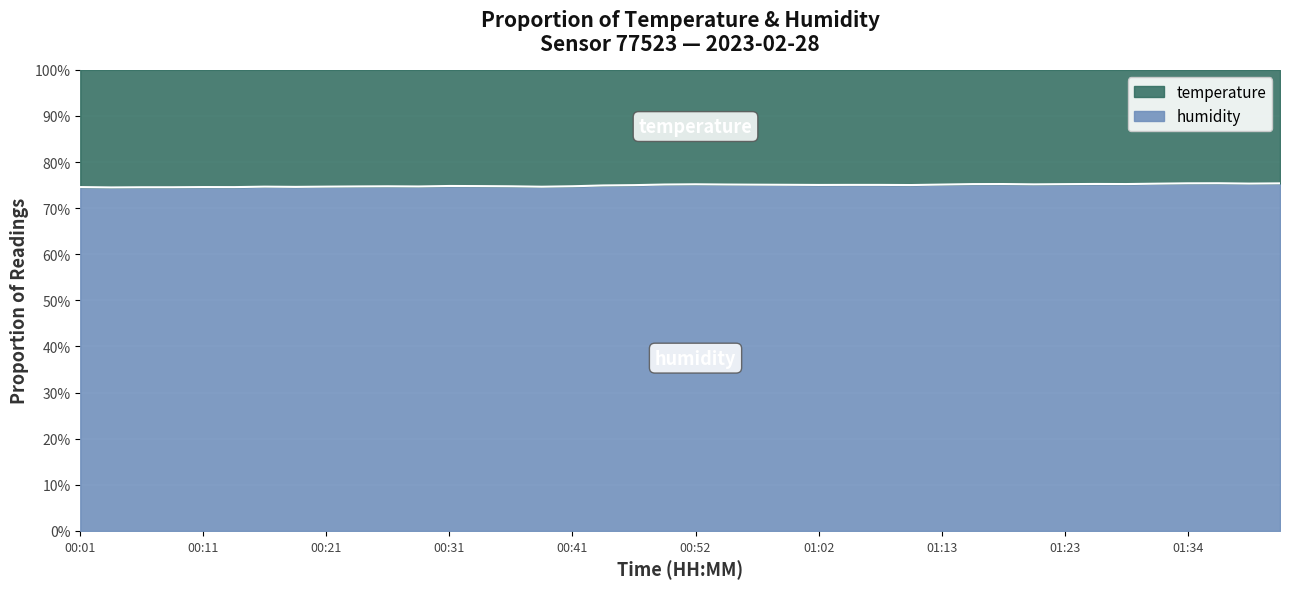

Reading left to right, list all the values displayed in this chart.

0.7	0.7	0.7	0.7	0.7	0.7	0.7	0.7	0.7	0.7	0.7	0.7	0.7	0.7	0.7	0.7	0.7	0.7	0.7	0.8	0.8	0.8	0.8	0.8	0.8	0.8	0.8	0.8	0.8	0.8	0.8	0.8	0.8	0.8	0.8	0.8	0.8	0.8	0.8	0.8